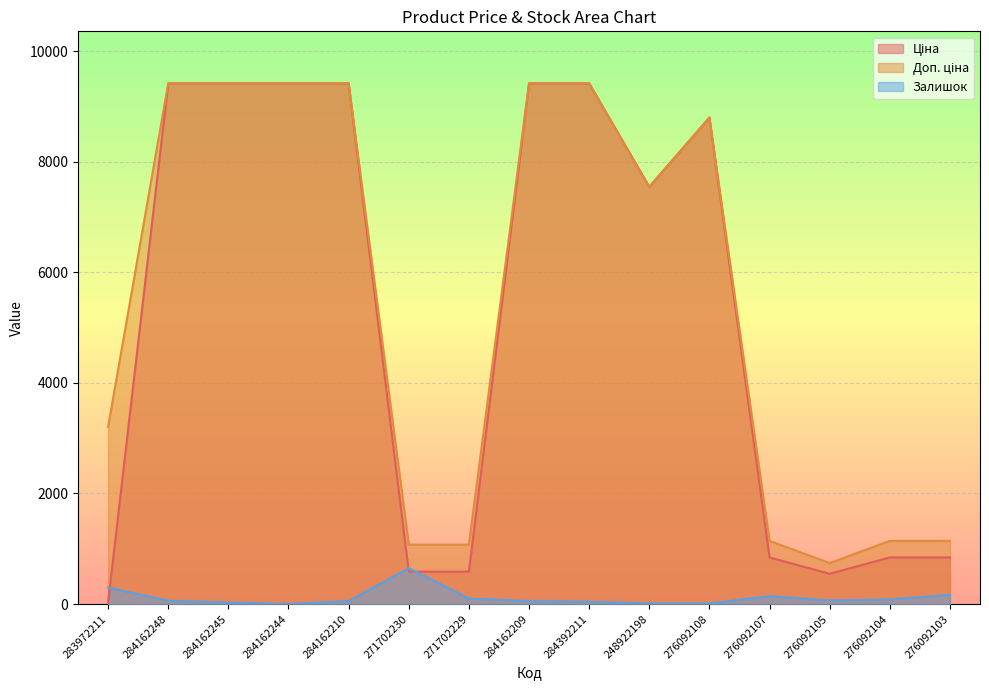

What is the sum of the Доп. ціна values at 284162209 and 271702229?

10491.3